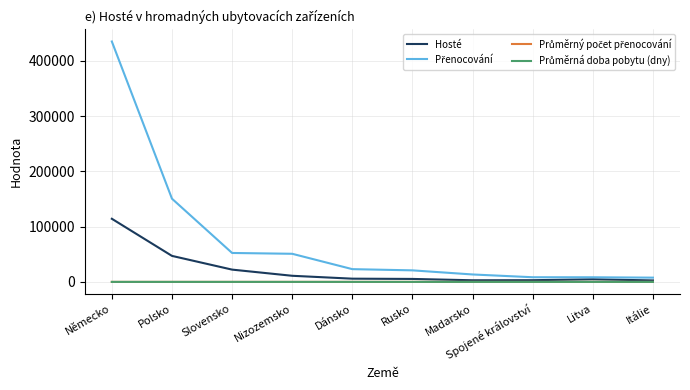

At which category does the chart reach its peak across all series?

Německo